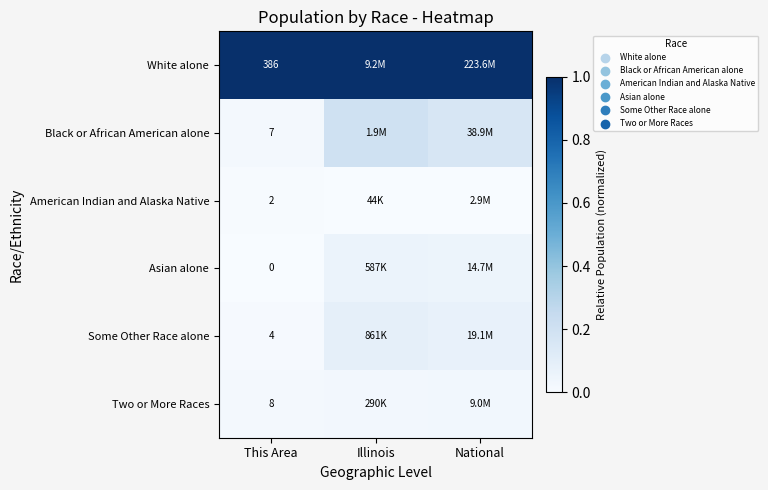

Is the value of White alone at This Area greater than the value of Some Other Race alone at This Area?

Yes